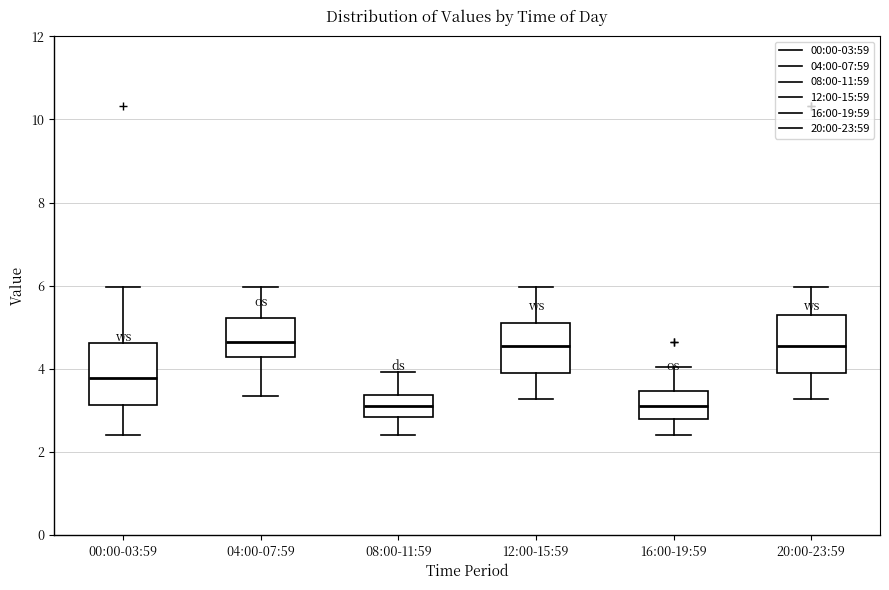

Where is the upper edge of the box for 12:00-15:59 on the y-axis? The values are not printed on the chart, so give them approximately, as read against the axis.

5.2